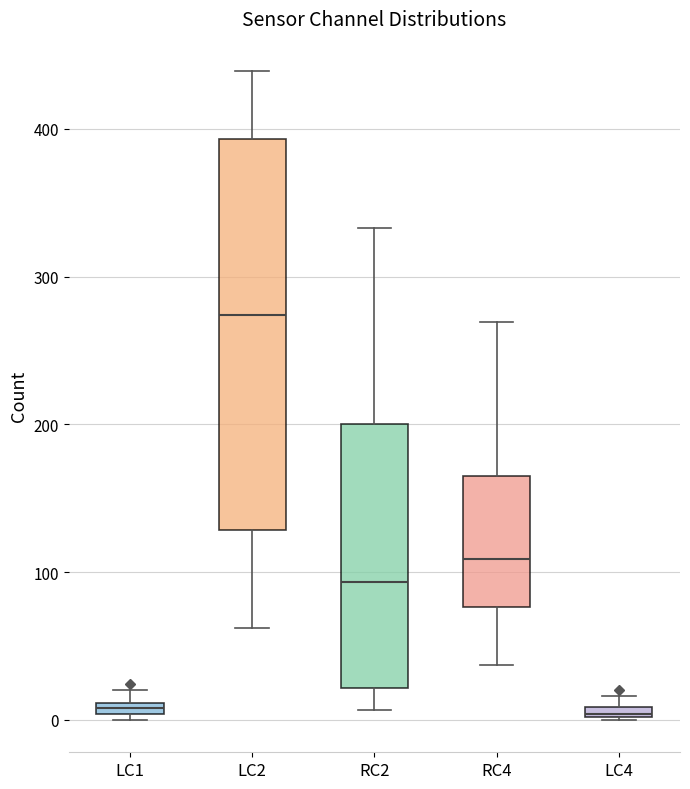

Where is the lower edge of the box for LC4 on the y-axis? The values are not printed on the chart, so give them approximately, as read against the axis.

0